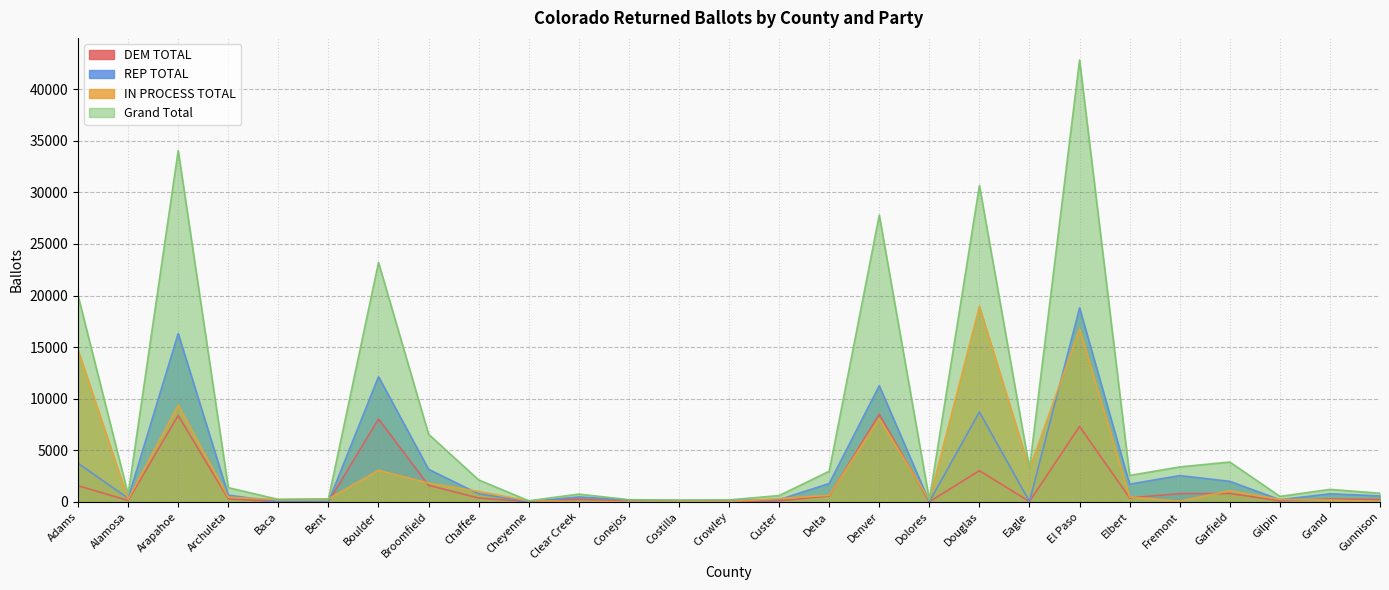

Which series has the largest total across all categories?

Grand Total